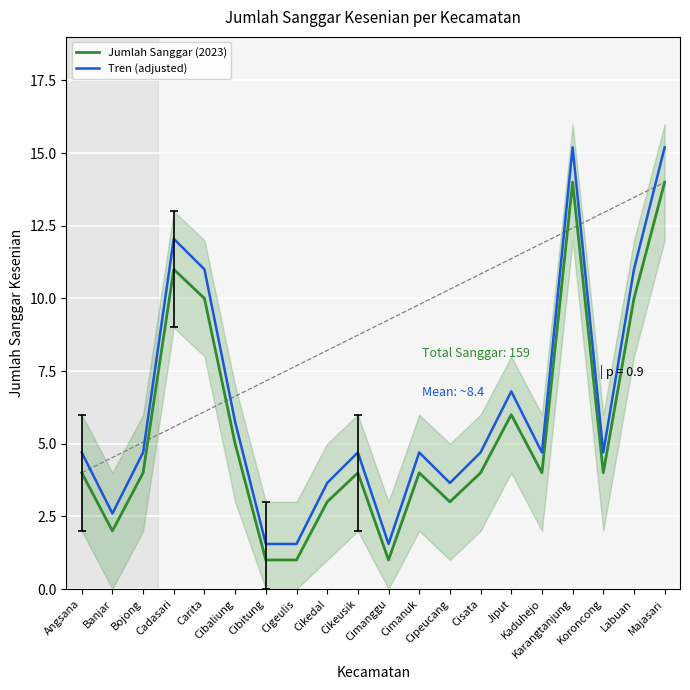

List the series in order of their overall mean, highest first.

Tren (adjusted), Jumlah Sanggar (2023)